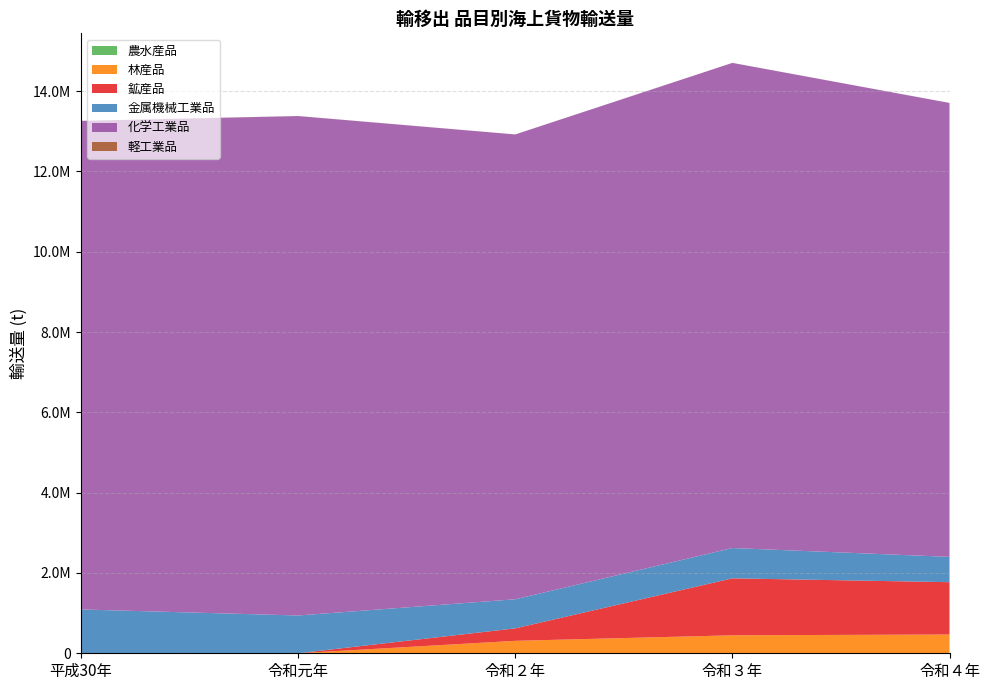

Reading left to right, extract all data points from this chart.

農水産品: 平成30年=0	令和元年=0	令和２年=14	令和３年=623	令和４年=0
林産品: 平成30年=398	令和元年=340	令和２年=310290	令和３年=447204	令和４年=467835
鉱産品: 平成30年=398	令和元年=340	令和２年=310290	令和３年=1418925	令和４年=1302954
金属機械工業品: 平成30年=1090611	令和元年=940624	令和２年=724628	令和３年=754823	令和４年=629993
化学工業品: 平成30年=12168366	令和元年=12439223	令和２年=11577099	令和３年=12083058	令和４年=11306560
軽工業品: 平成30年=1737	令和元年=1538	令和２年=1054	令和３年=1079	令和４年=664